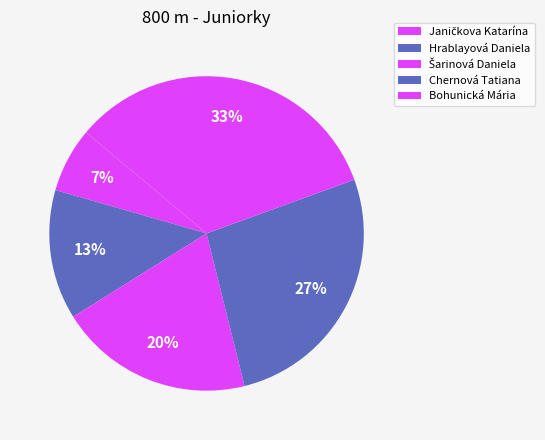

Rank the categories by value from highest to lowest.

Bohunická Mária, Chernová Tatiana, Šarinová Daniela, Hrablayová Daniela, Janičkova Katarína